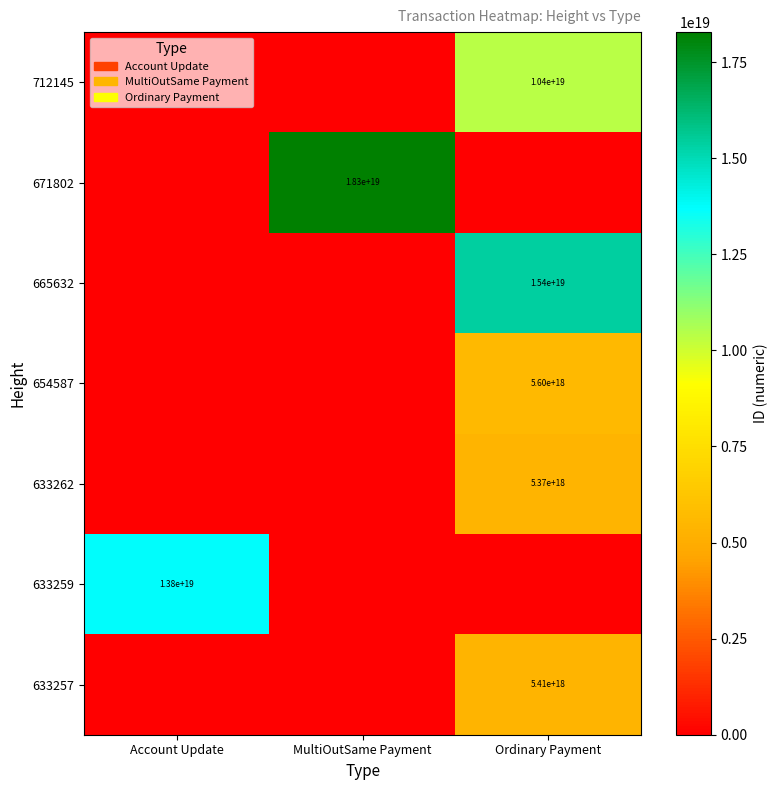

The 633257 series shows 5410000000000000000 at Ordinary Payment. True or false?

True